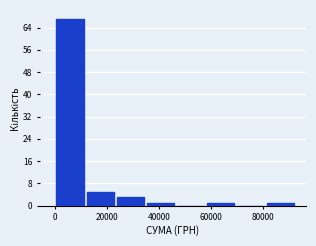

What is the height of the bar covering 58000 to 70000 on the x-axis? Neither the bar edges nor the heights are printed on the chart, so give them approximately, as read against the axes.

1